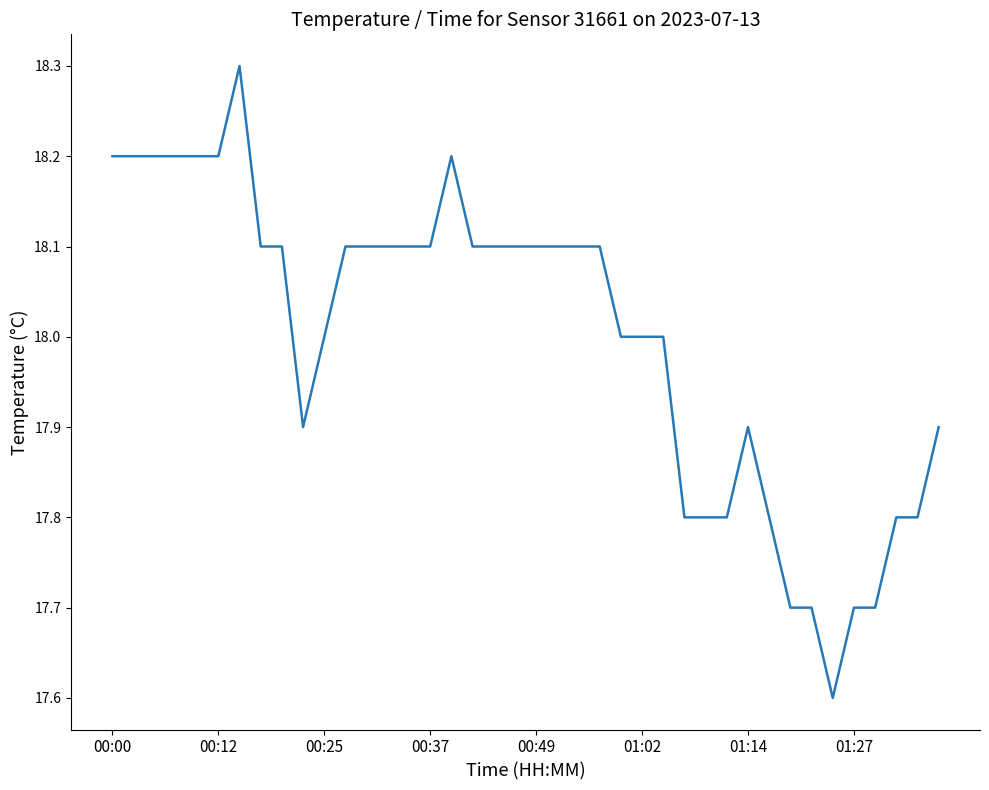

What is the smallest value displayed?

17.6